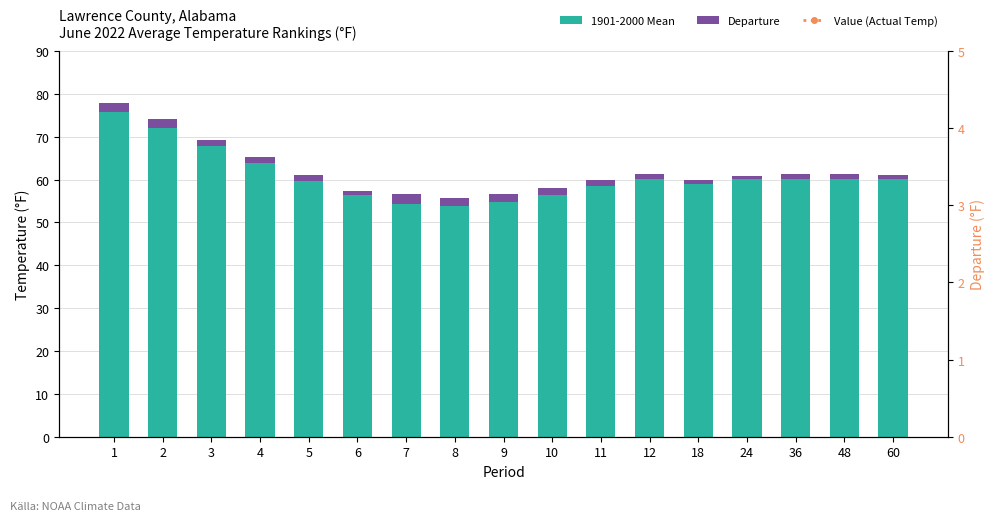

What is the value of the 1901-2000 Mean bar at the 5th from the left?

59.7